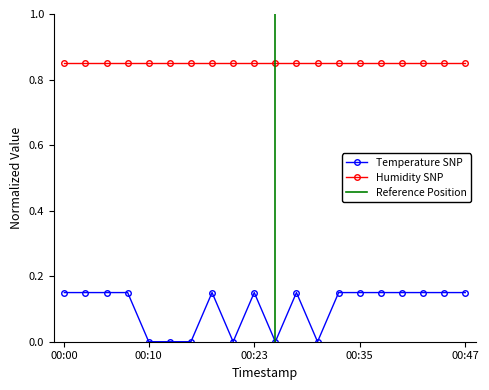

Count the values in the range 0 to 1.

20